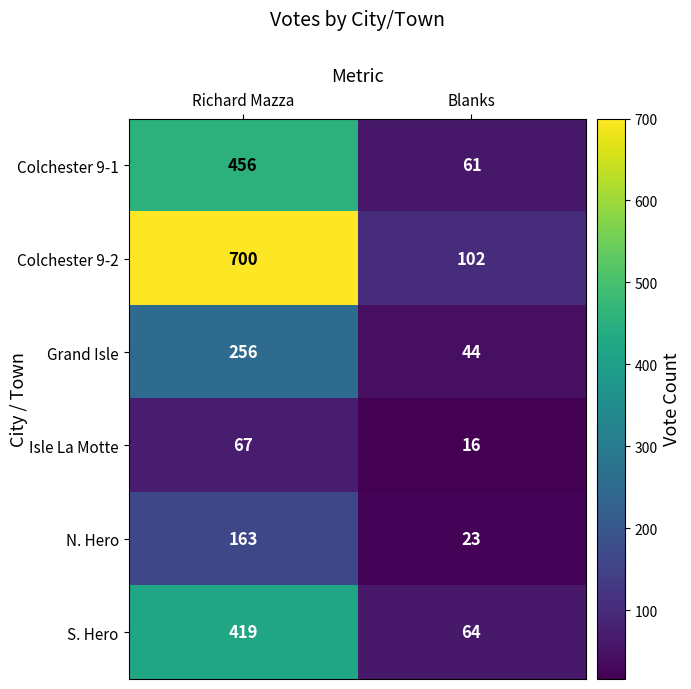

What is the sum of all Isle La Motte values?

83